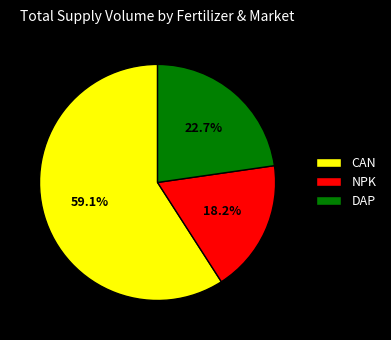

Count the number of slices in the pie.

3